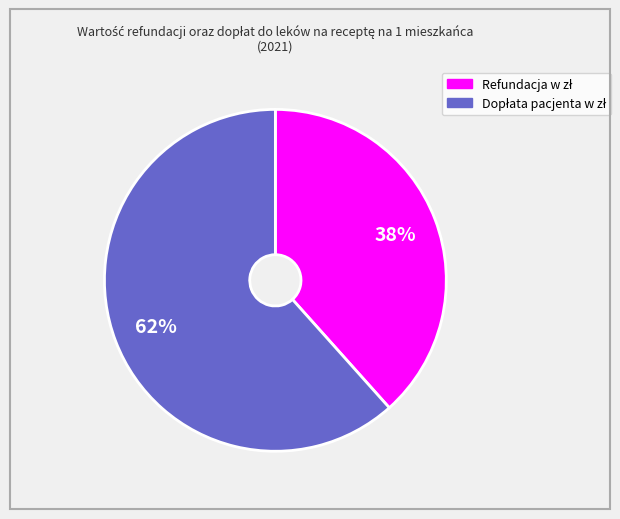

Does any single category account for the majority?

Yes